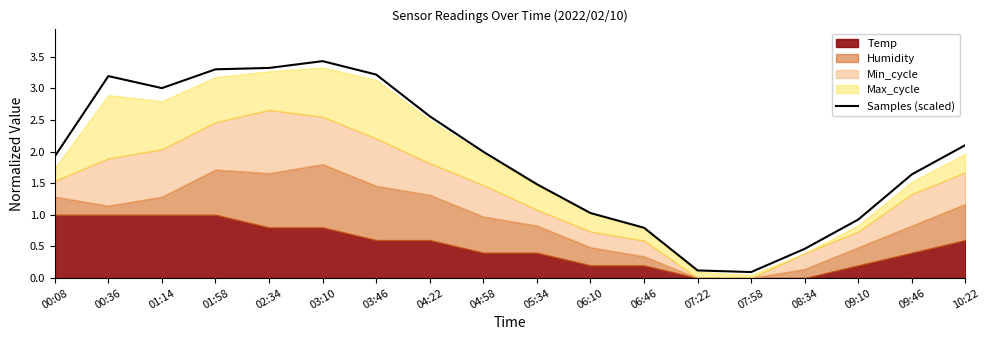

Between 10:22 and 01:58, which is larger?

01:58